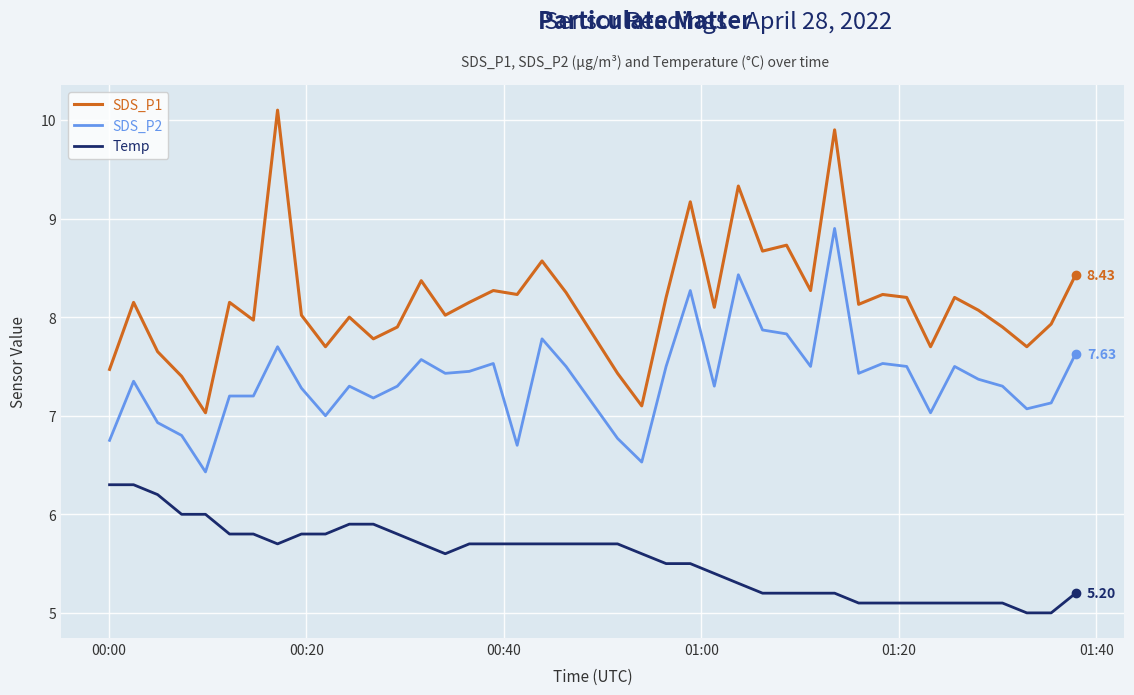

What is the smallest value displayed?

5.0